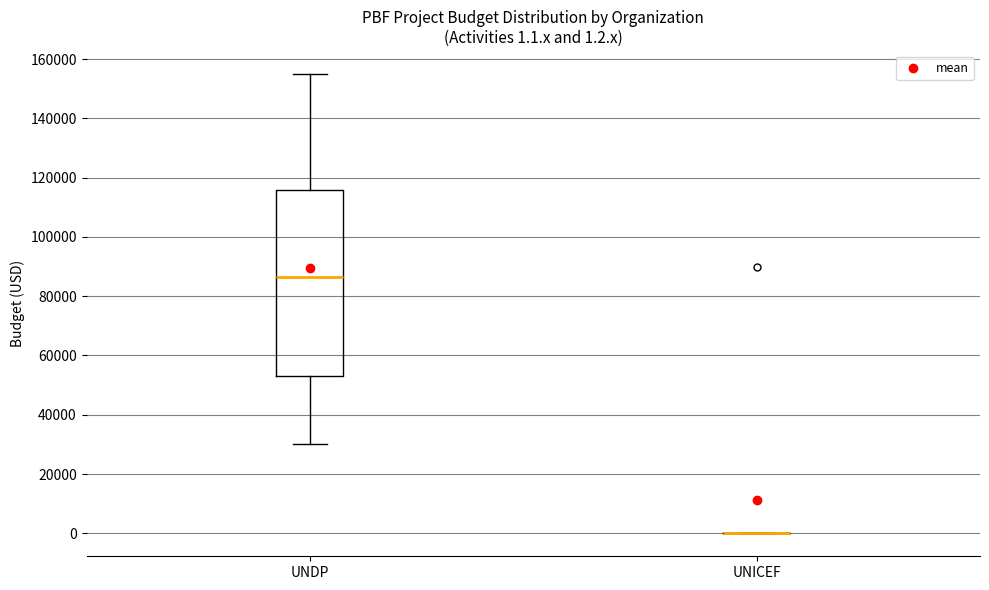

Comparing the boxes themselves (not the whiskers), which one is the tallest?

UNDP